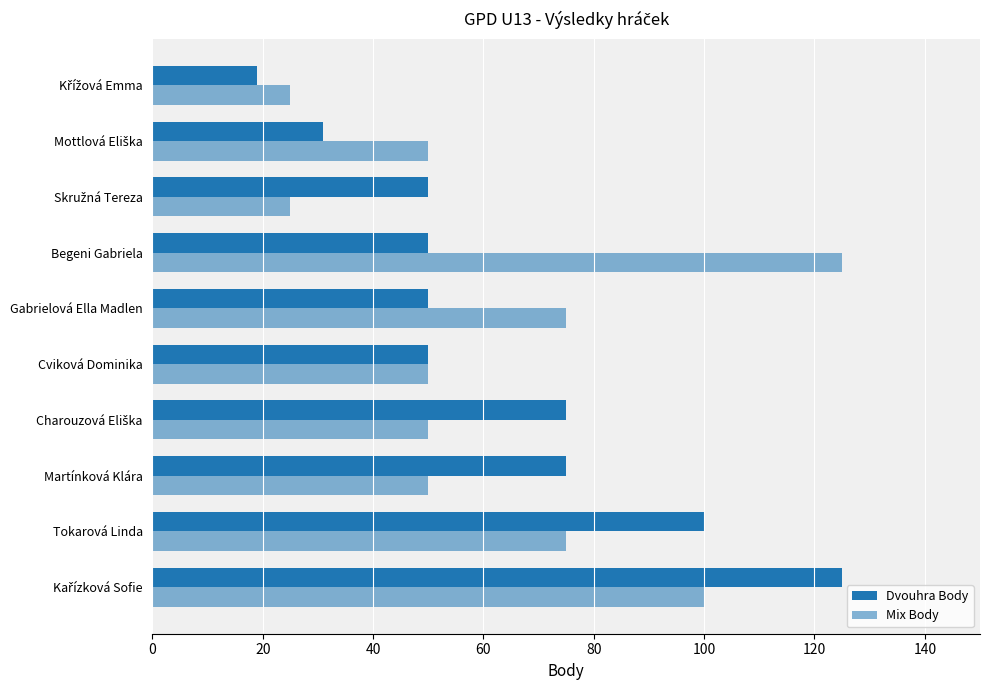

How many categories are shown in the chart?

10